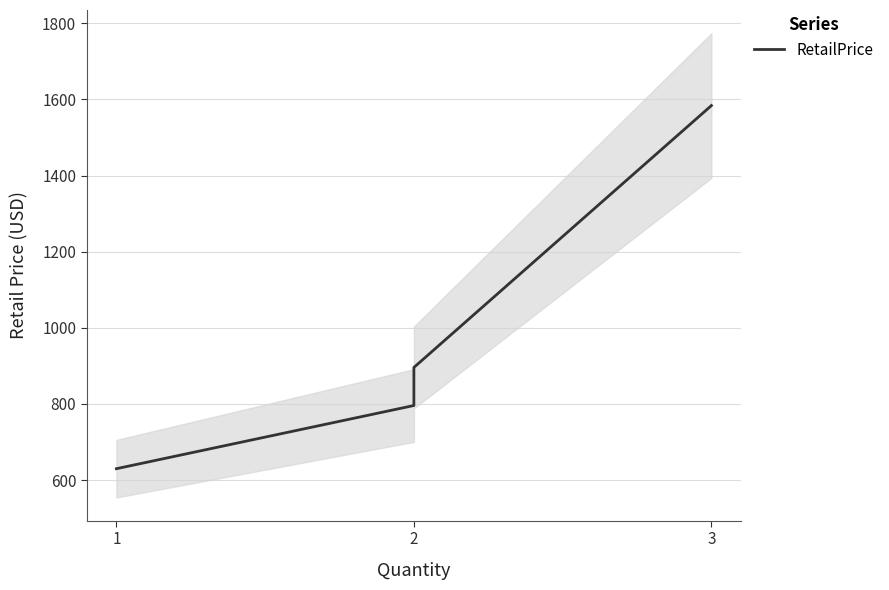

How many values are below 896?

2